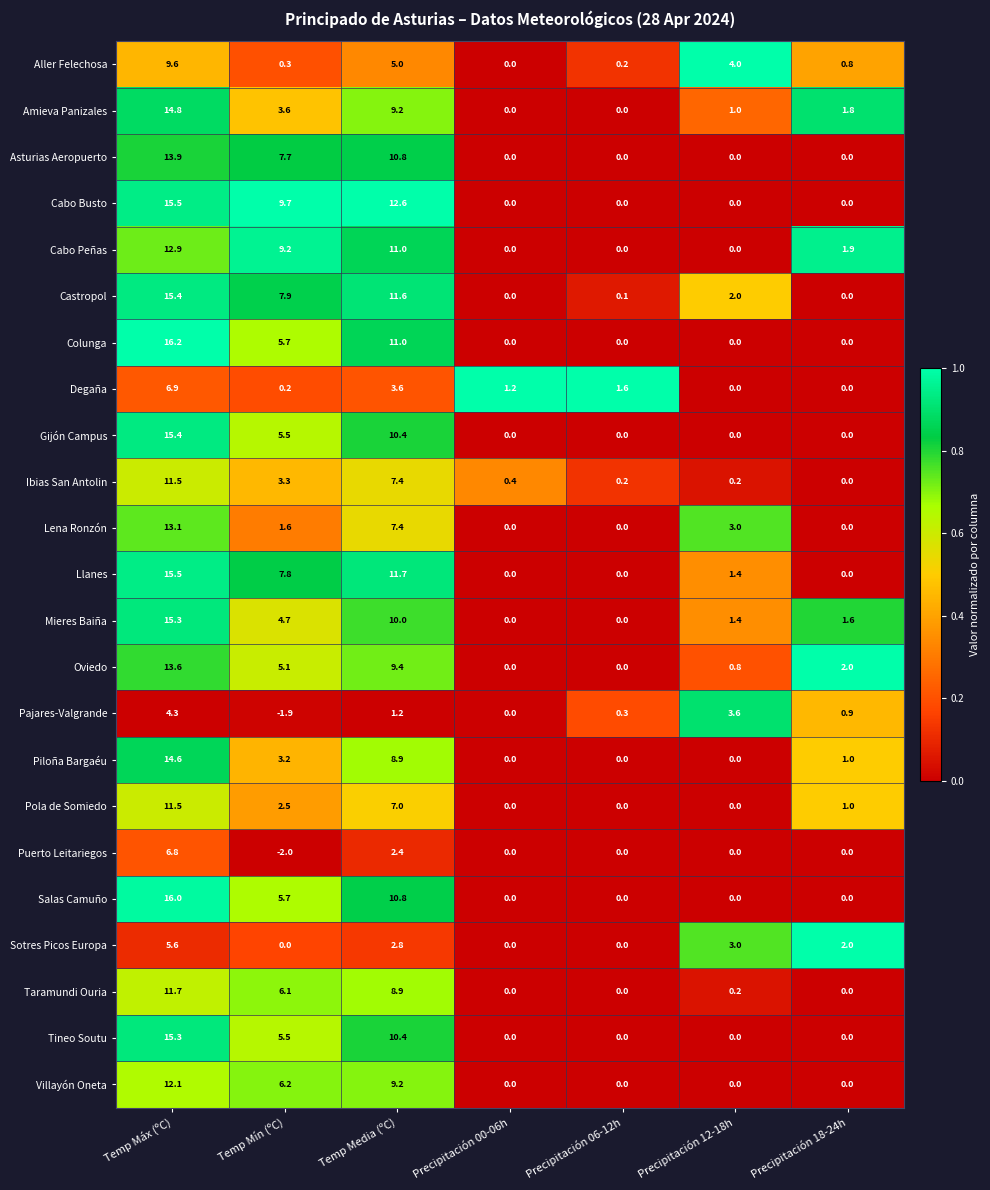

How many data points does each series have?

7